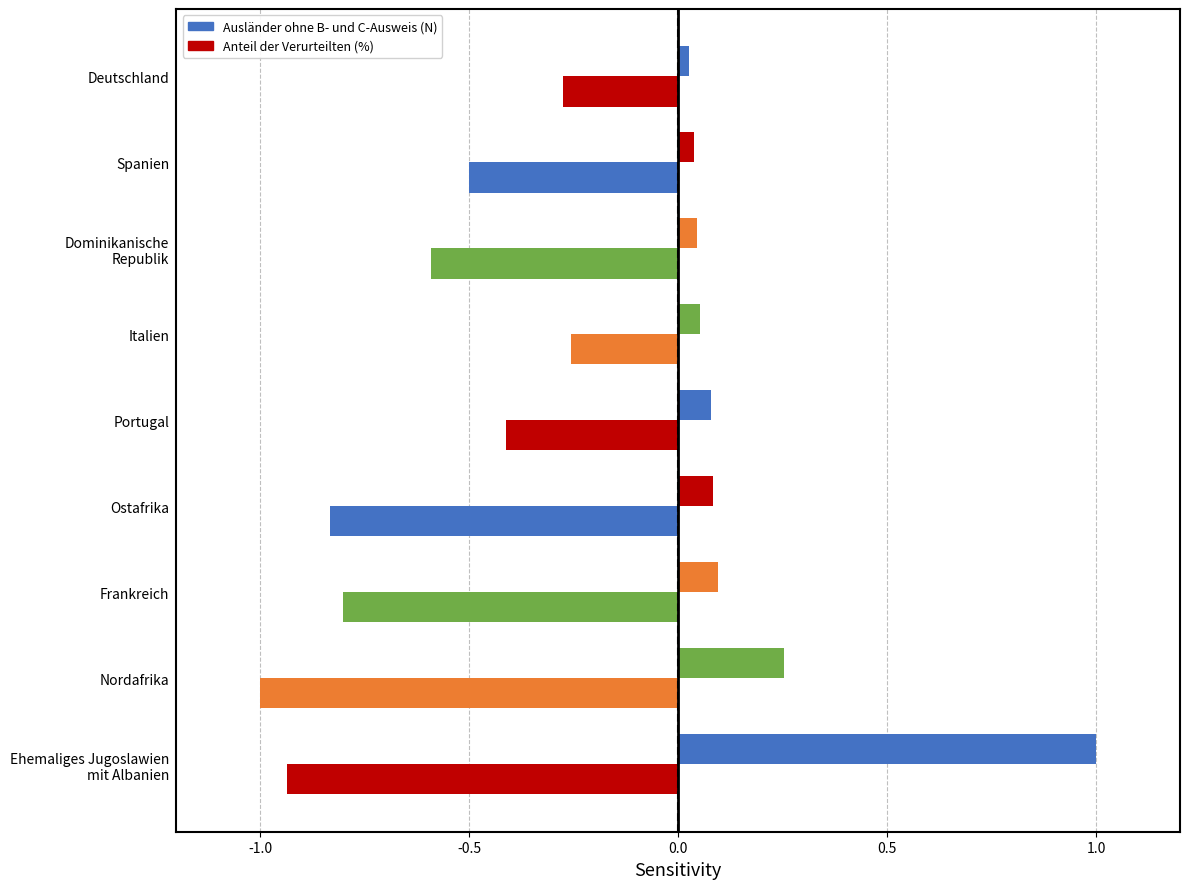

Count the number of categories in the chart.

9